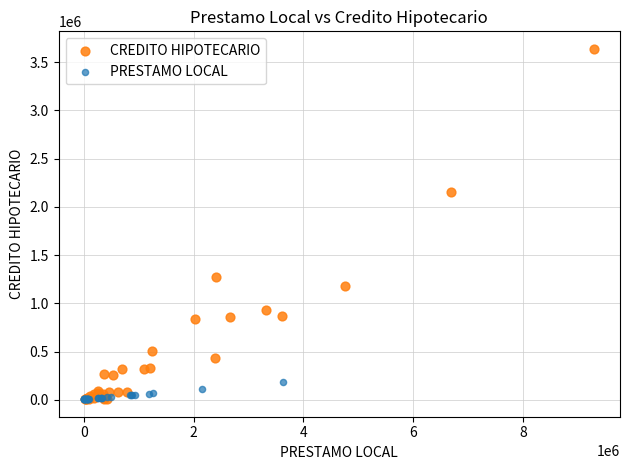

Which series has the largest Y range (max minus min)?

CREDITO HIPOTECARIO